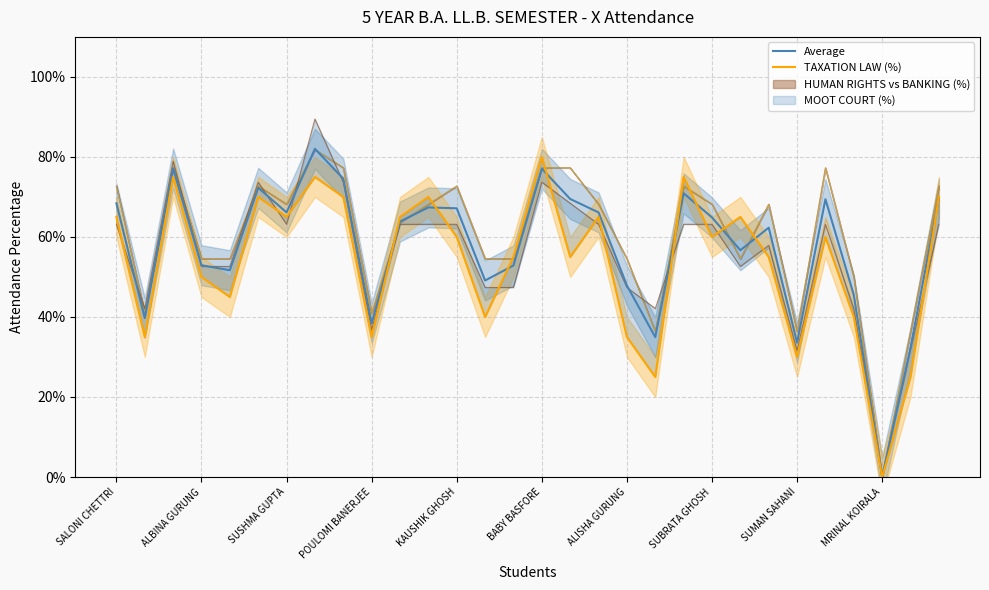

The value of TAXATION LAW (%) at 25 is 0.6. True or false?

True